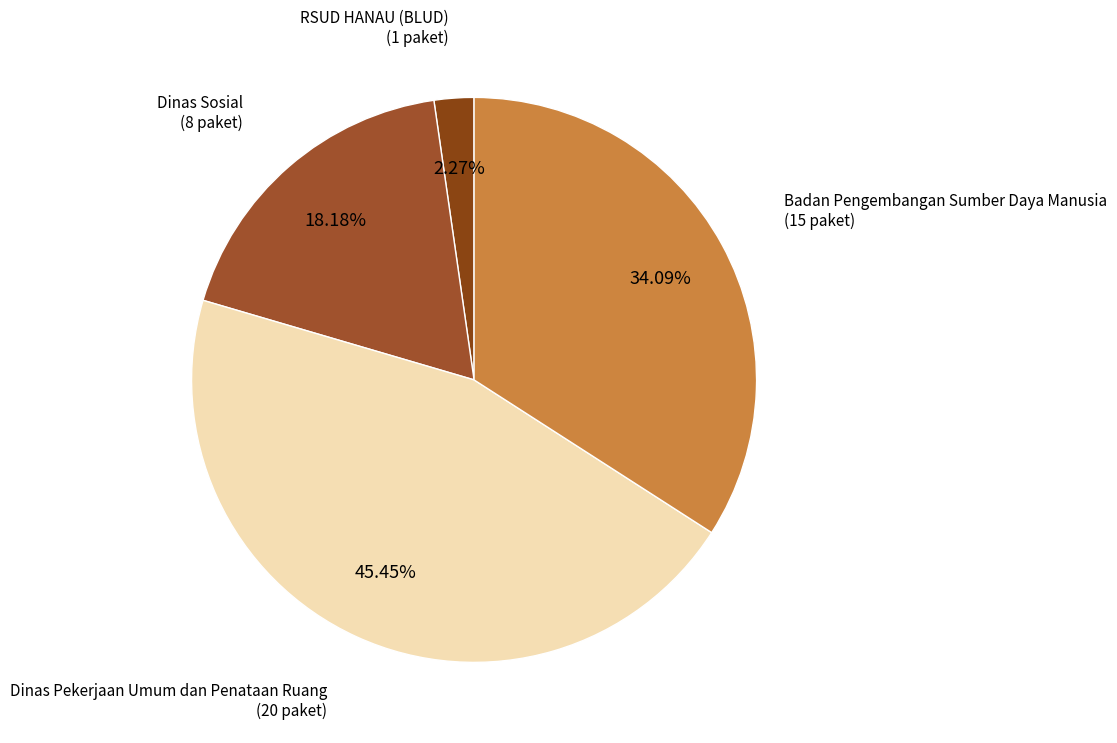

Combined, do Dinas Pekerjaan Umum dan Penataan Ruang and Badan Pengembangan Sumber Daya Manusia account for over 50%?

Yes